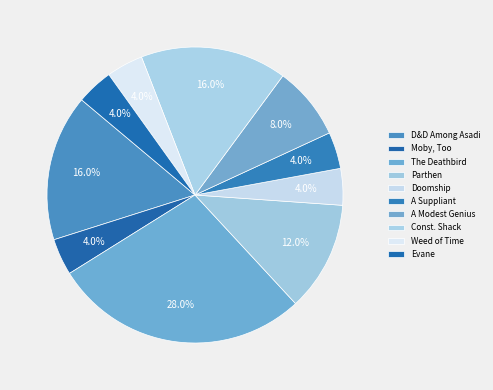

To the nearest percent, what percentage of the pie is Parthen?

12%